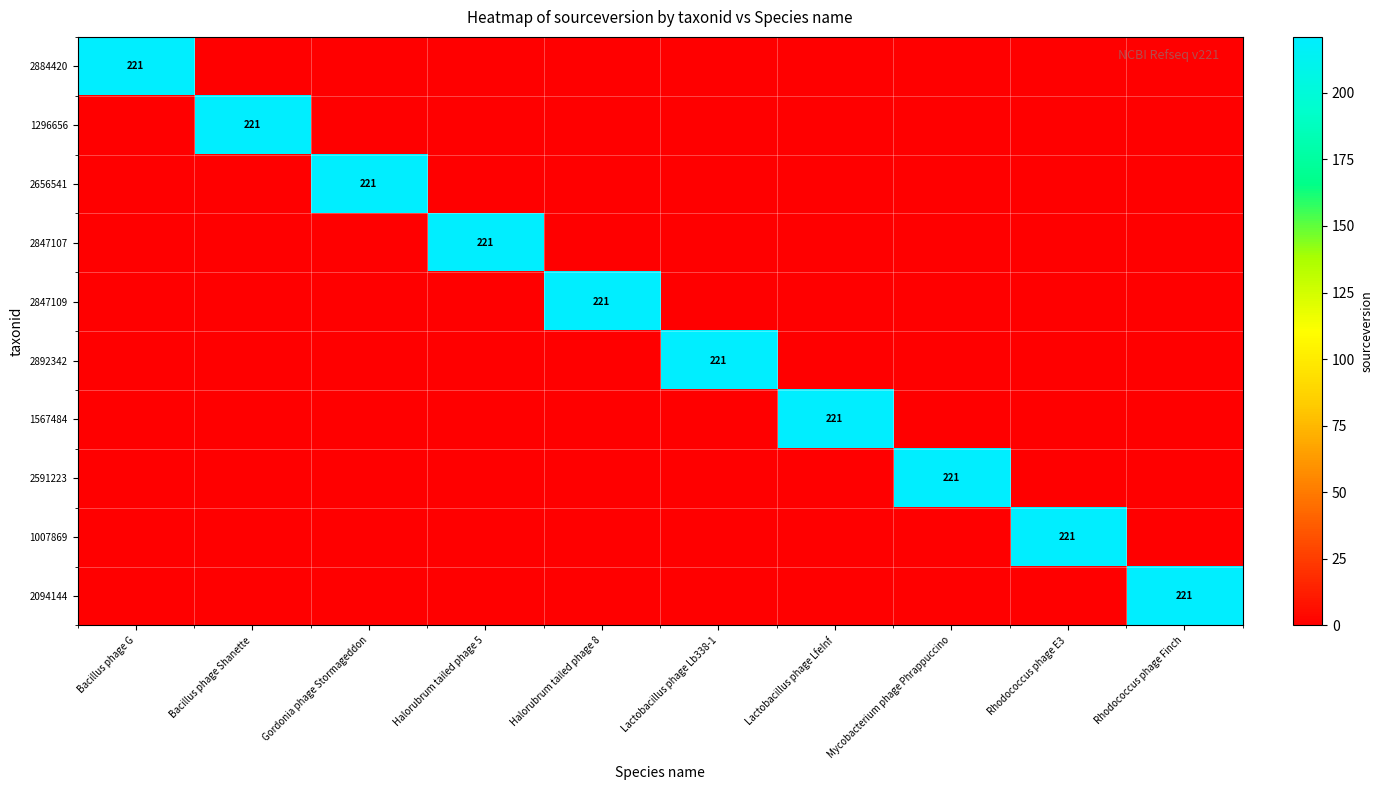

True or false: 1567484 has a value of 290 at Lactobacillus phage LfeInf.

False